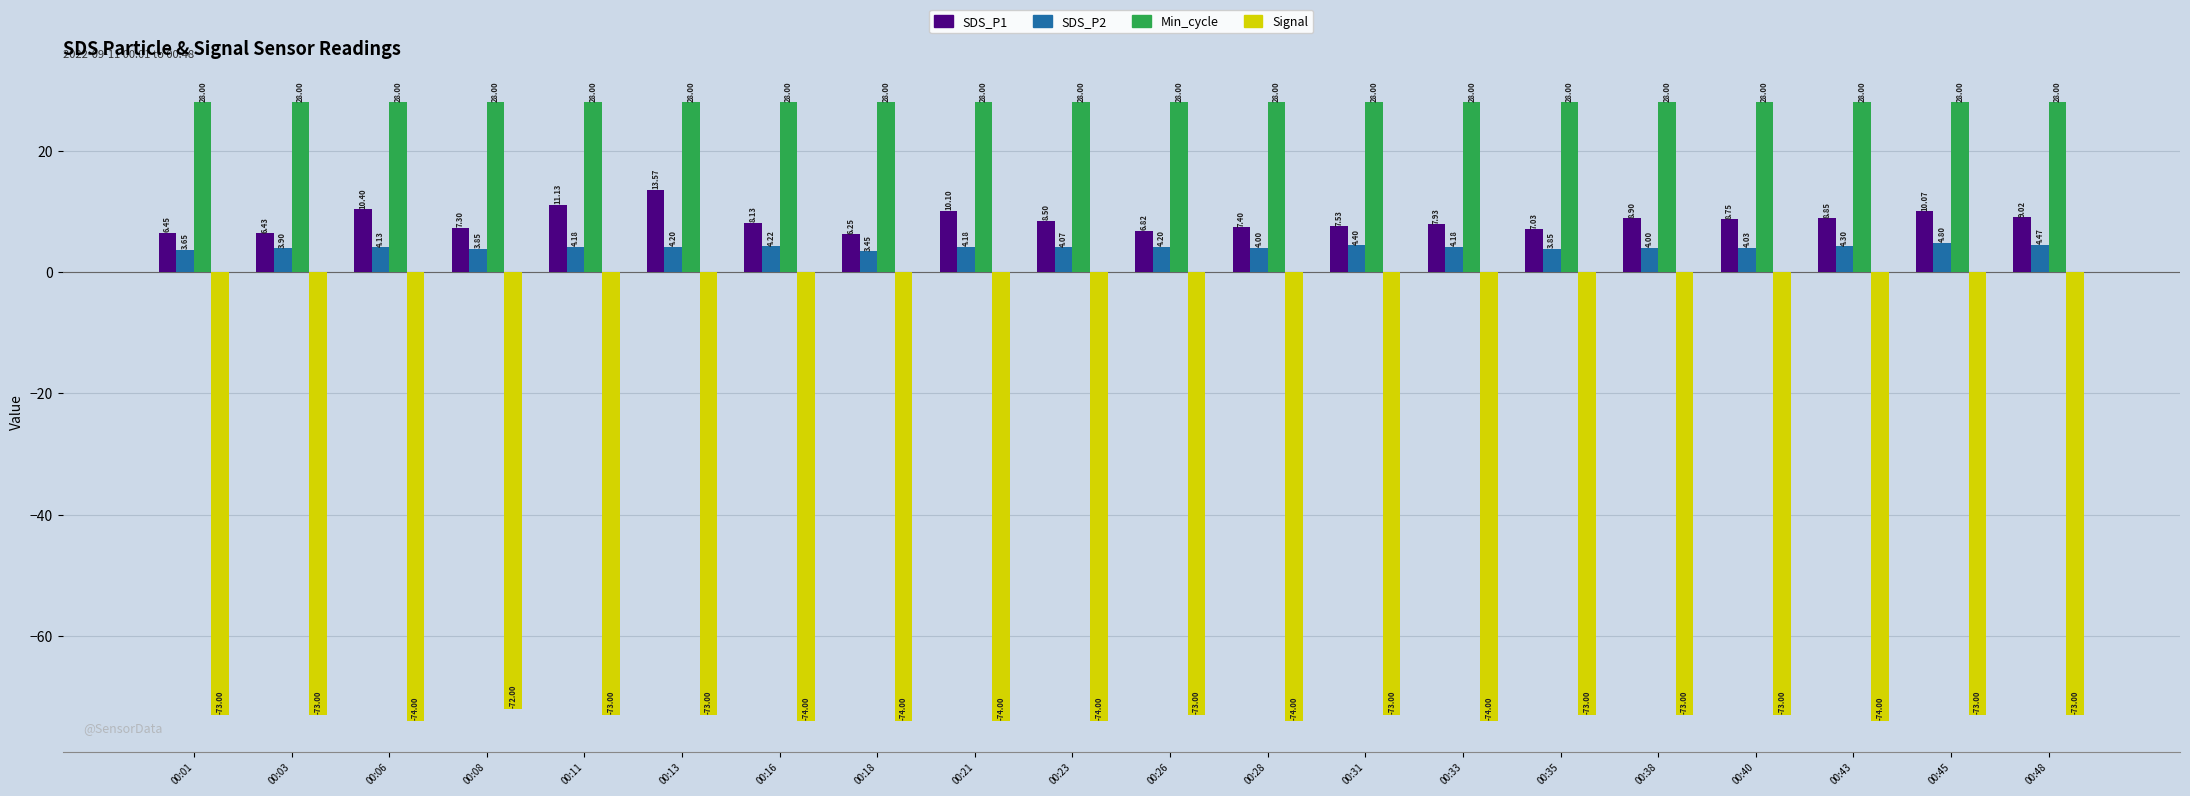

Is it true that SDS_P1 equals 4.2 at 00:16?

False